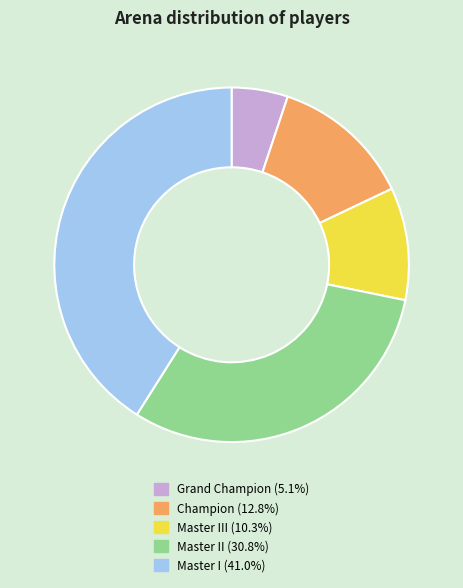

Combined, do Master II (30.8%) and Grand Champion (5.1%) account for over 50%?

No